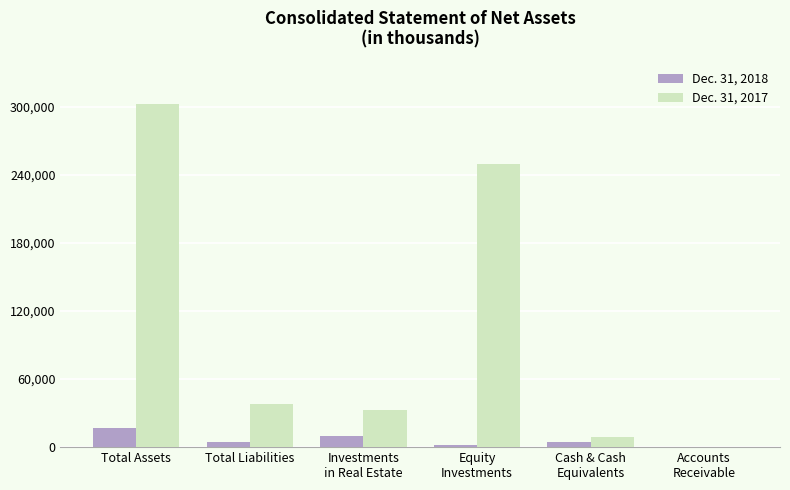

Is the value of Dec. 31, 2018 at Equity
Investments greater than the value of Dec. 31, 2017 at Total Assets?

No